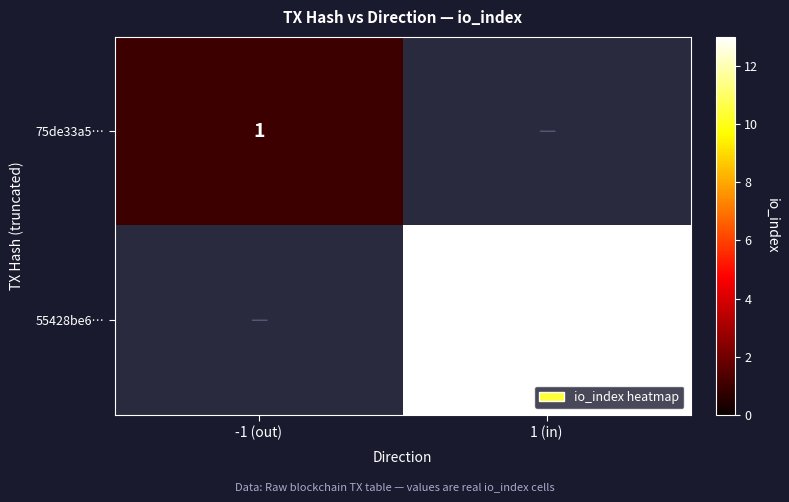

Is the value of 55428be6… at 1 (in) greater than the value of 75de33a5… at -1 (out)?

Yes